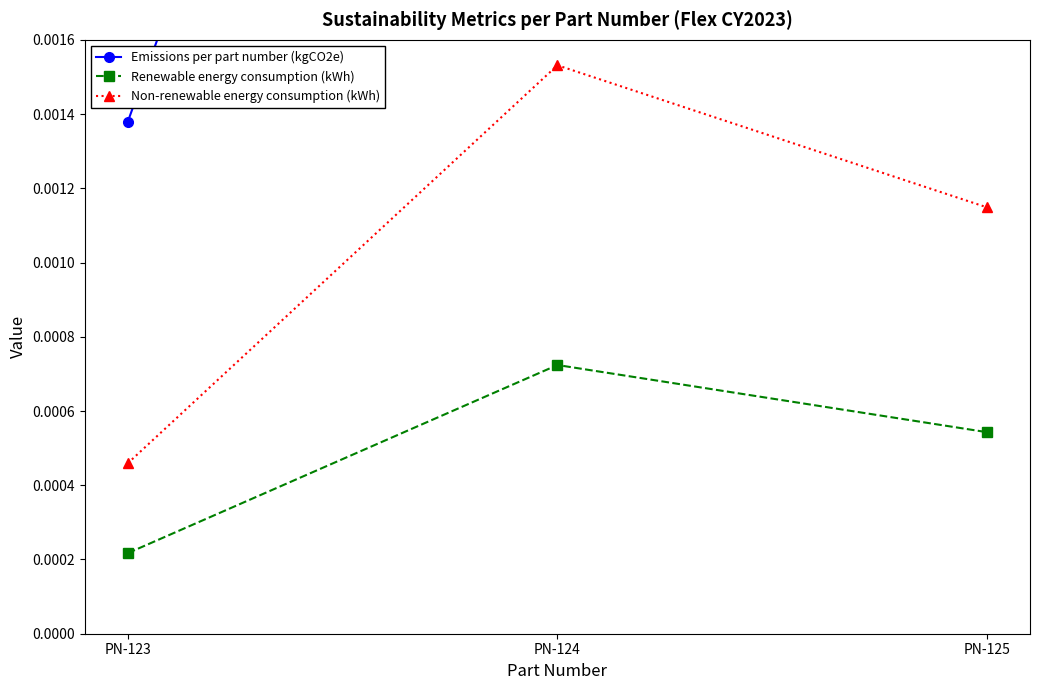

Reading right to left, extract all data points from this chart.

Emissions per part number (kgCO2e): PN-125=0.0	PN-124=0.0	PN-123=0.0
Renewable energy consumption (kWh): PN-125=0.0	PN-124=0.0	PN-123=0.0
Non-renewable energy consumption (kWh): PN-125=0.0	PN-124=0.0	PN-123=0.0